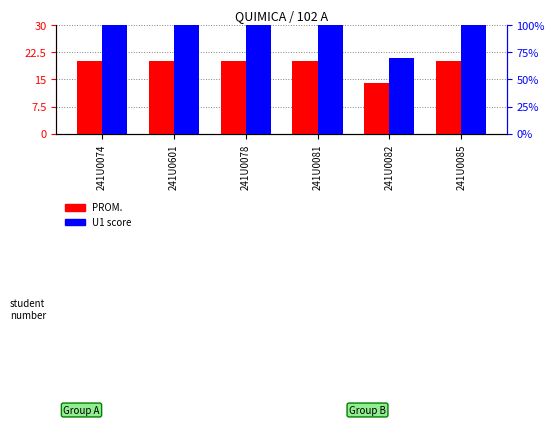

What are all the series names shown in the legend?

PROM., U1